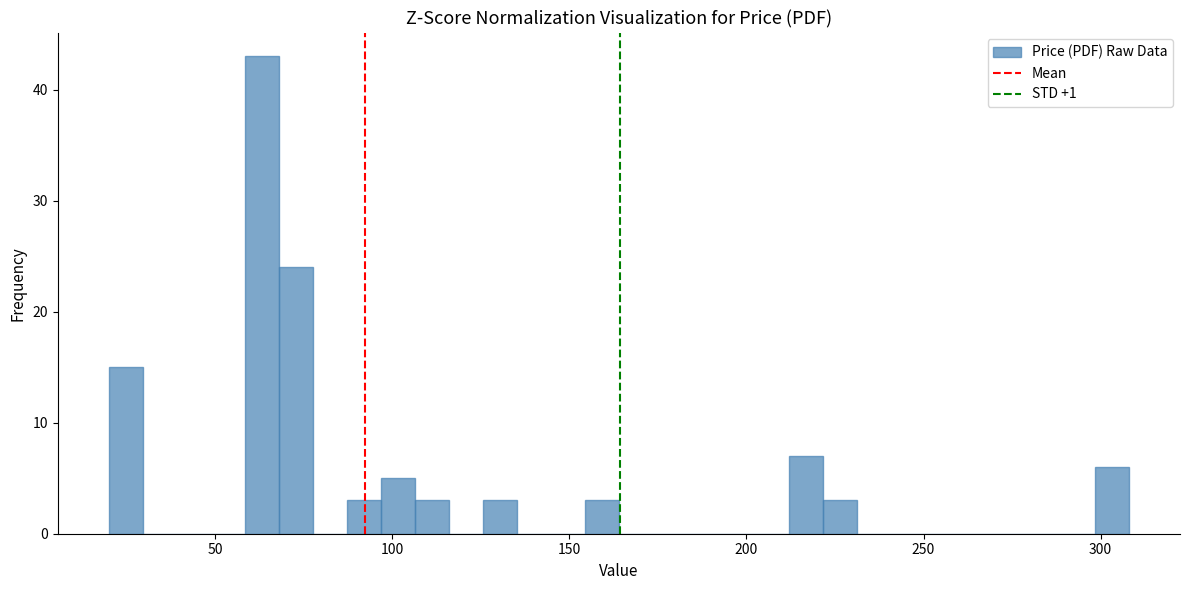

Around what value on the x-axis is the tallest bar? Give the approximate position of its centre, as read against the axis.

65